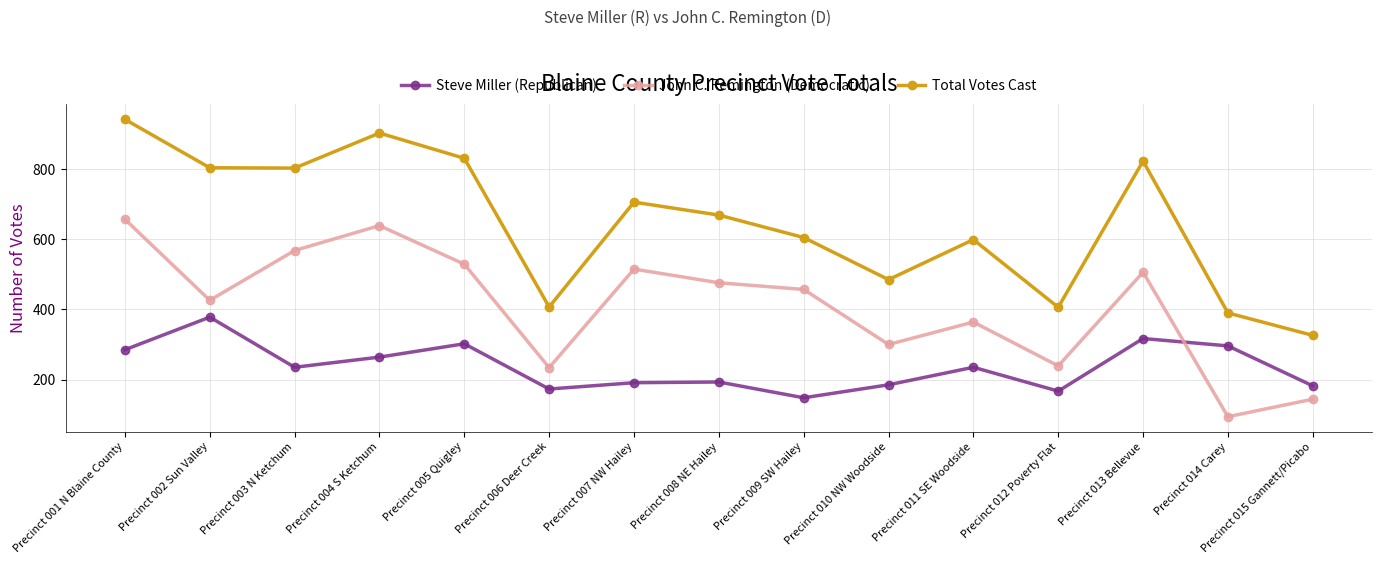

The value of Steve Miller (Republican) at Precinct 003 N Ketchum is 235. True or false?

True